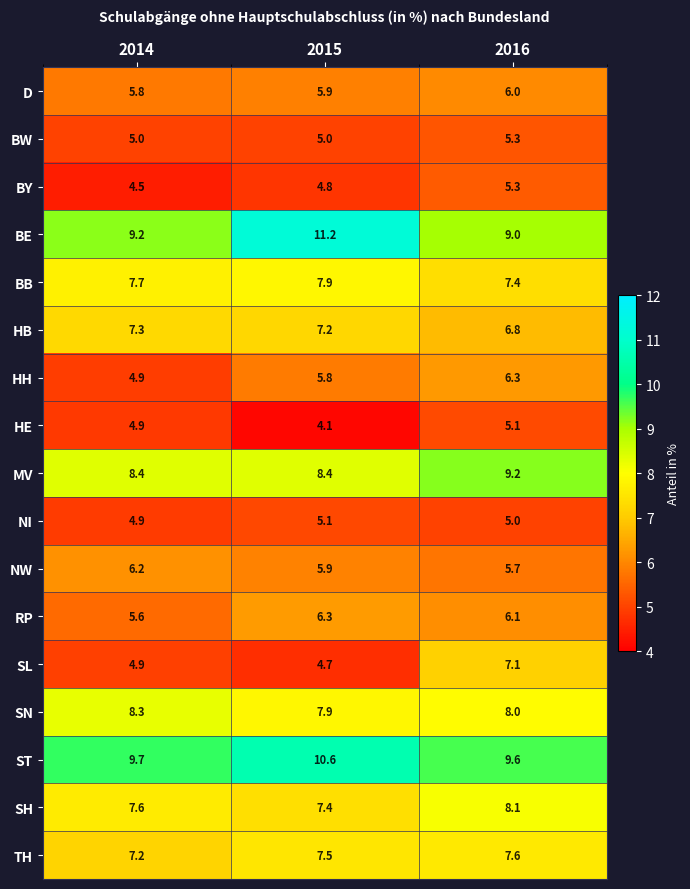

True or false: D has a value of 1.3 at 2014.

False